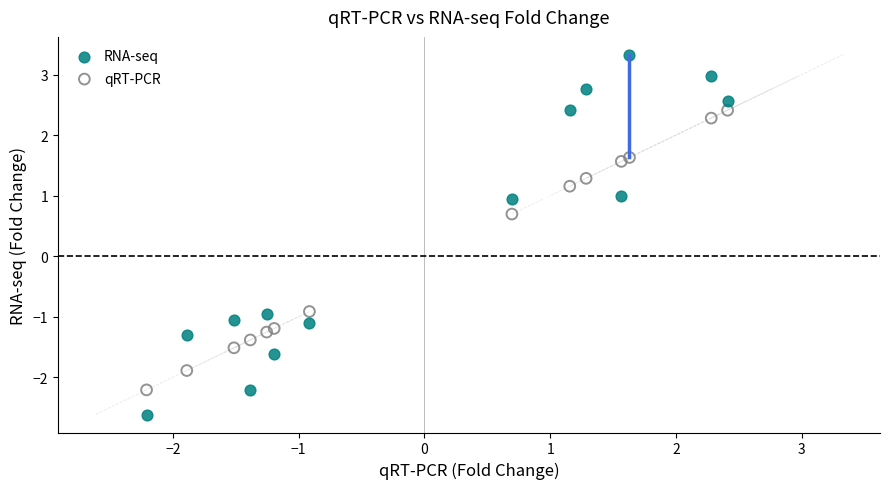

Across all series, what Y value is closest to 0?

0.7